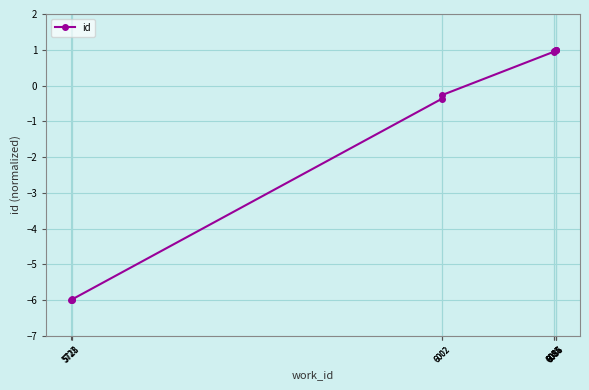

At which category does the chart reach its minimum across all series?

5727